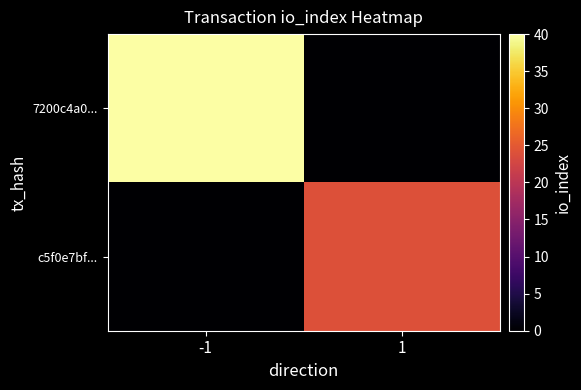

How many data points does each series have?

2